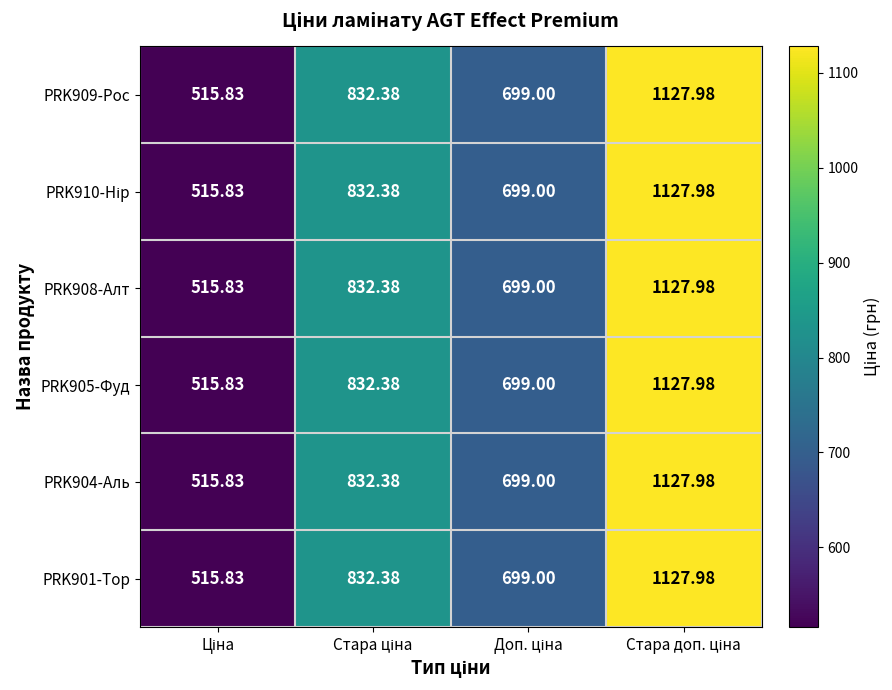

How many data points in PRK904-Аль are less than 832?

2